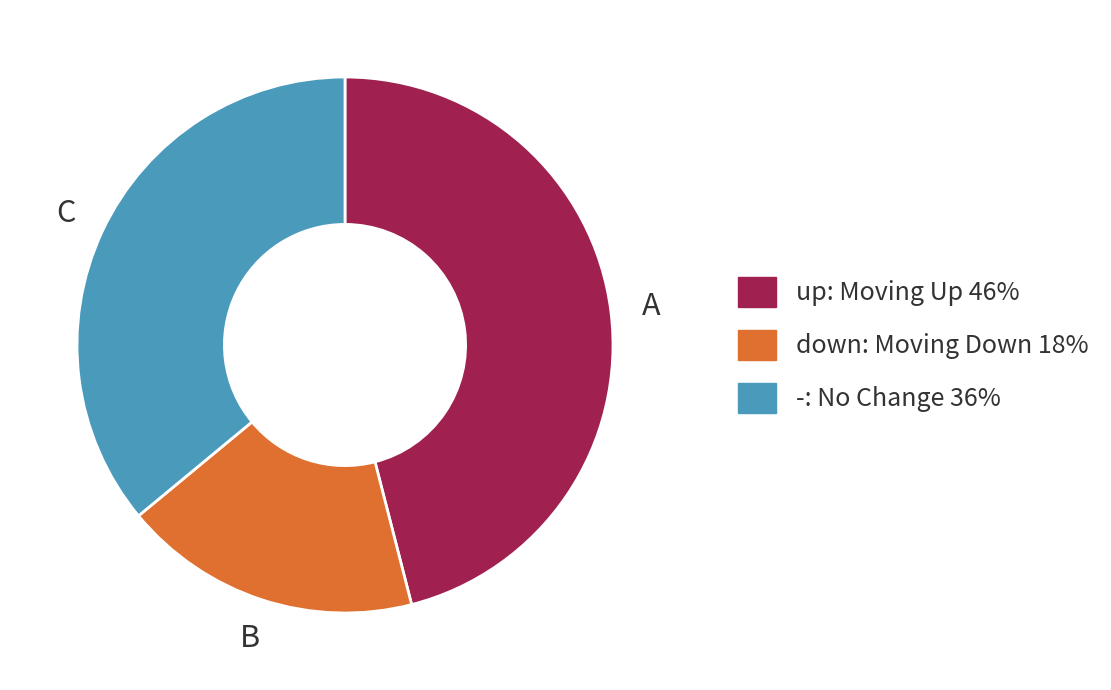

Combined, do -: No Change 36% and down: Moving Down 18% account for over 50%?

Yes